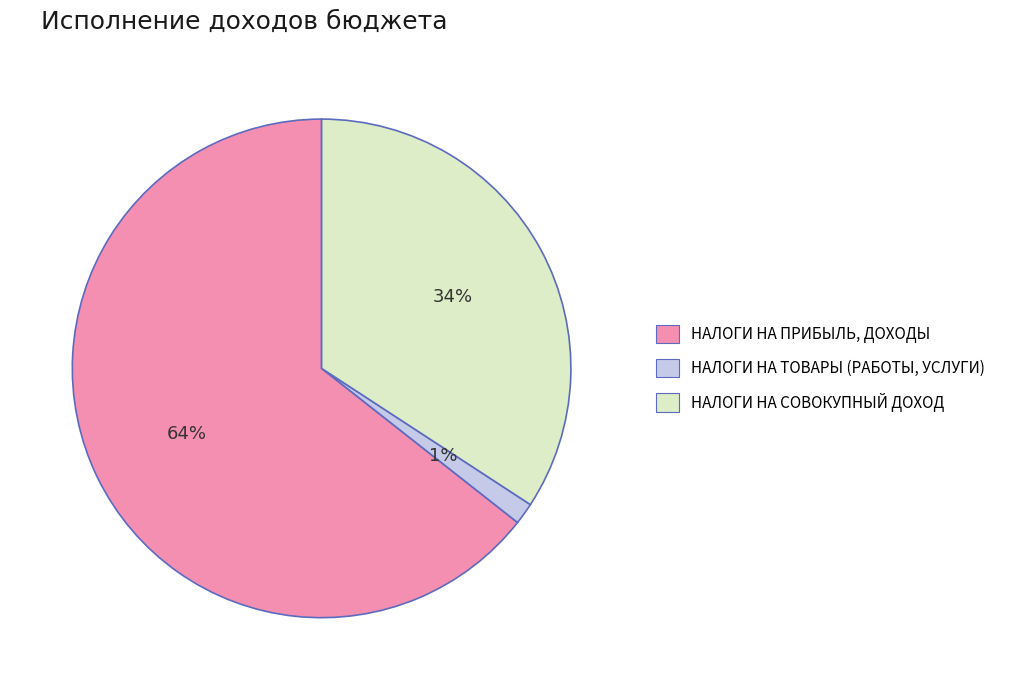

To the nearest percent, what percentage of the pie is НАЛОГИ НА ТОВАРЫ (РАБОТЫ, УСЛУГИ)?

1%